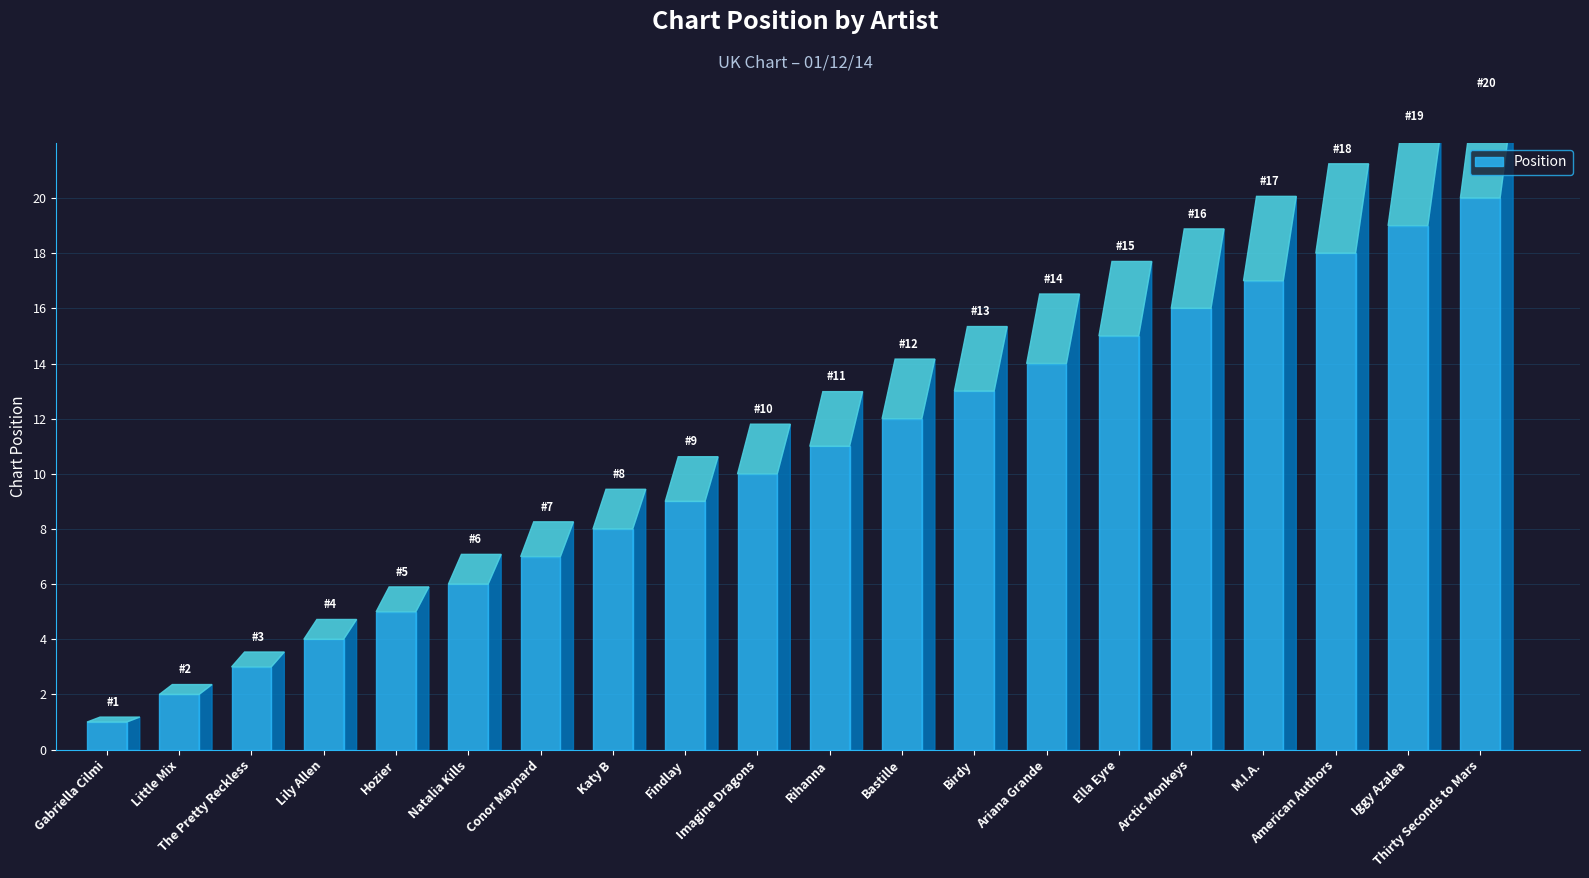

List the labels in order of value, largest first.

Thirty Seconds to Mars, Iggy Azalea, American Authors, M.I.A., Arctic Monkeys, Ella Eyre, Ariana Grande, Birdy, Bastille, Rihanna, Imagine Dragons, Findlay, Katy B, Conor Maynard, Natalia Kills, Hozier, Lily Allen, The Pretty Reckless, Little Mix, Gabriella Cilmi